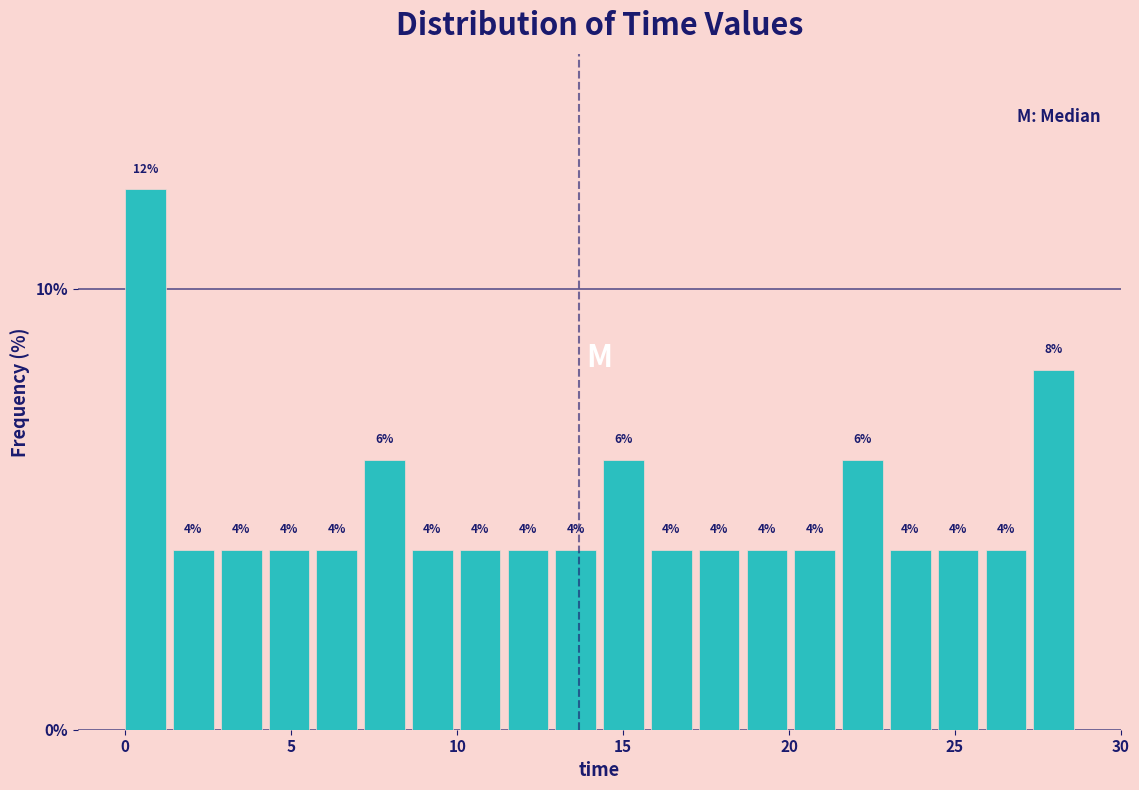

Read against the x-axis, roughly where is the centre of the tallest bar?

0.5